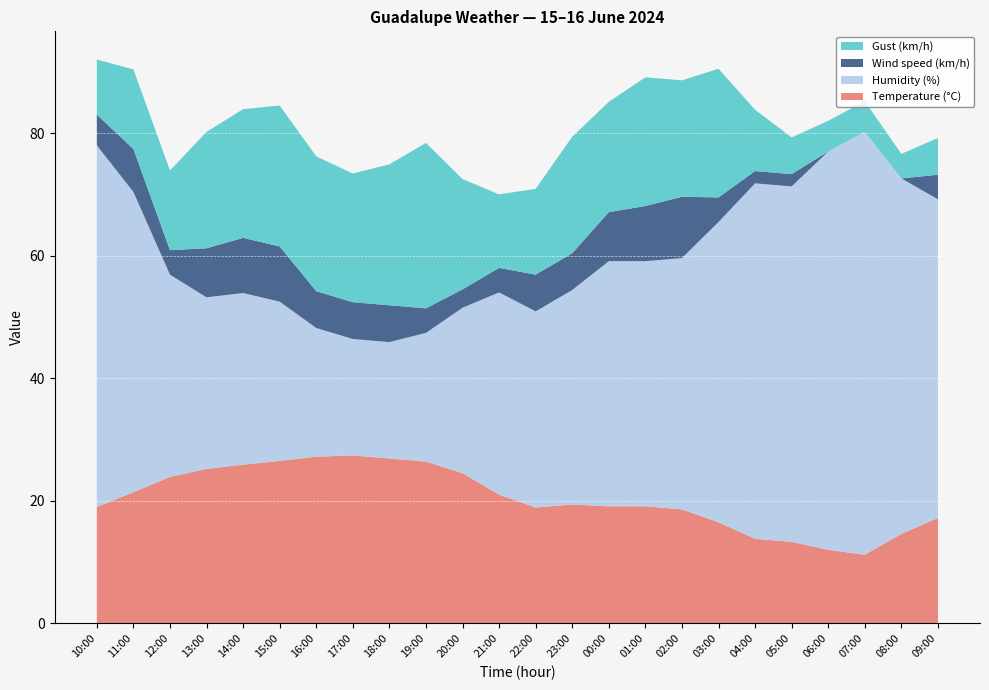

Reading left to right, what are all the values shown in this chart?

Temperature (°C): 19.0	21.4	23.9	25.2	25.9	26.5	27.2	27.4	26.9	26.4	24.5	21.0	18.9	19.4	19.1	19.1	18.6	16.5	13.8	13.3	12.0	11.2	14.6	17.2
Humidity (%): 59.0	49.0	33.0	28.0	28.0	26.0	21.0	19.0	19.0	21.0	27.0	33.0	32.0	35.0	40.0	40.0	41.0	49.0	58.0	58.0	65.0	69.0	58.0	52.0
Wind speed (km/h): 5.0	7.0	4.0	8.0	9.0	9.0	6.0	6.0	6.0	4.0	3.0	4.0	6.0	6.0	8.0	9.0	10.0	4.0	2.0	2.0	0.0	0.0	0.0	4.0
Gust (km/h): 9.0	13.0	13.0	19.0	21.0	23.0	22.0	21.0	23.0	27.0	18.0	12.0	14.0	19.0	18.0	21.0	19.0	21.0	10.0	6.0	5.0	5.0	4.0	6.0